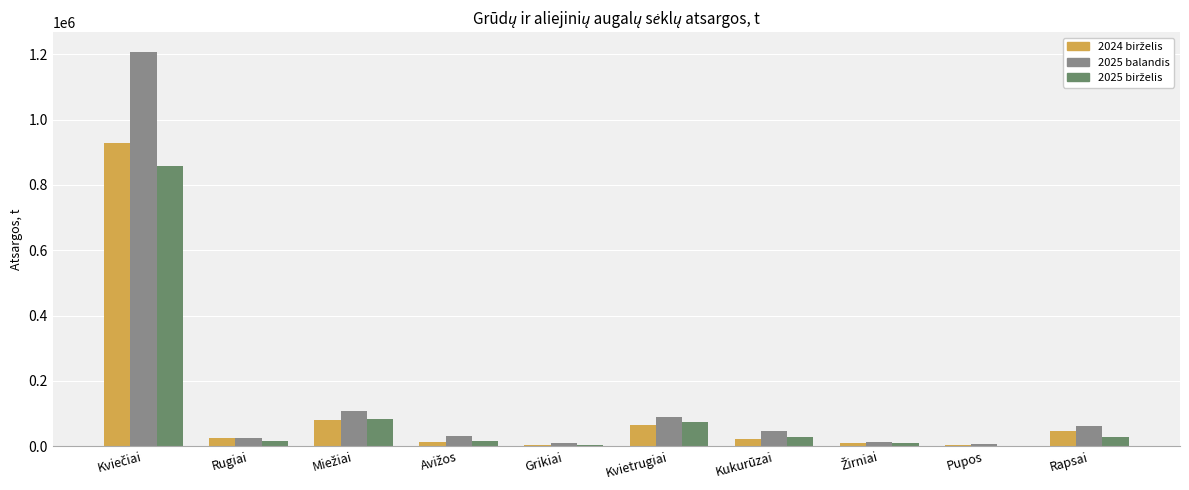

What is the maximum value shown in the chart?

1207717.0